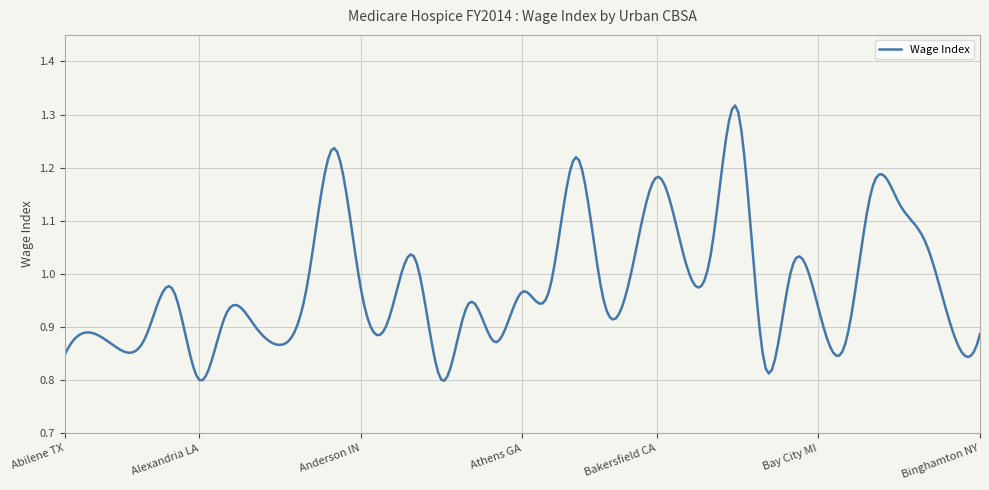

Reading right to left, list all the values displayed in this chart.

Binghamton NY=0.9	Billings MT=0.9	Bethesda MD=1.1	Bend OR=1.1	Bellingham WA=1.2	Beaumont TX=0.9	Bay City MI=0.9	Battle Creek MI=1.0	Baton Rouge LA=0.8	Barnstable MA=1.3	Bangor ME=1.0	Baltimore MD=1.0	Bakersfield CA=1.2	Austin TX=1.0	Augusta GA-SC=1.0	Atlantic City NJ=1.2	Atlanta GA=1.0	Athens GA=1.0	Asheville NC=0.9	Appleton WI=0.9	Anniston AL=0.8	Ann Arbor MI=1.0	Anderson SC=0.9	Anderson IN=1.0	Anchorage AK=1.2	Ames IA=1.0	Amarillo TX=0.9	Altoona PA=0.9	Allentown PA-NJ=0.9	Alexandria LA=0.8	Albuquerque NM=1.0	Albany-Schenectady NY=0.9	Albany GA=0.9	Akron OH=0.9	Abilene TX=0.8